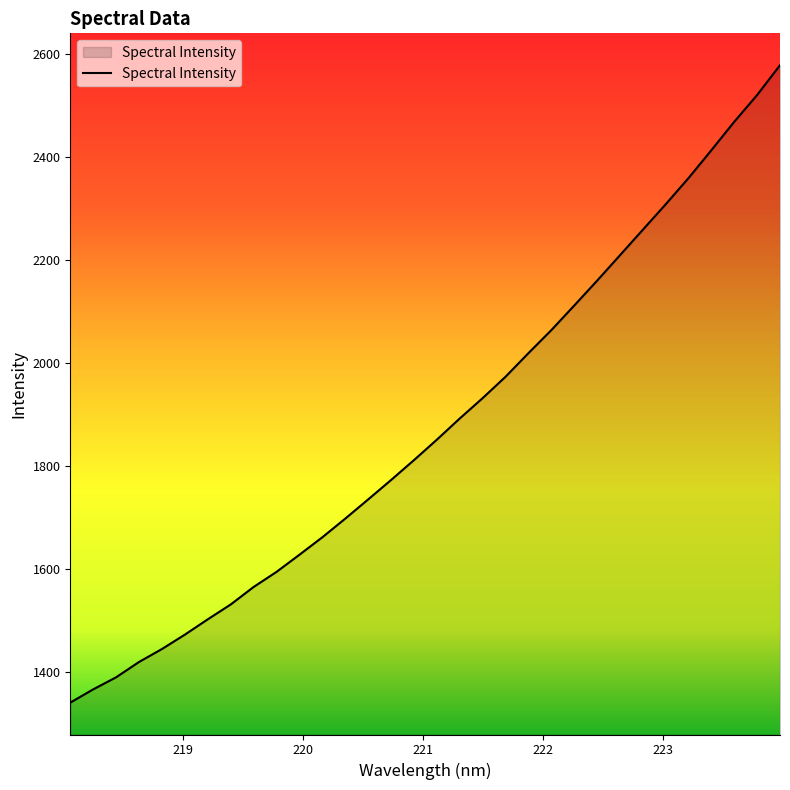

How many values exceed 1851?

16